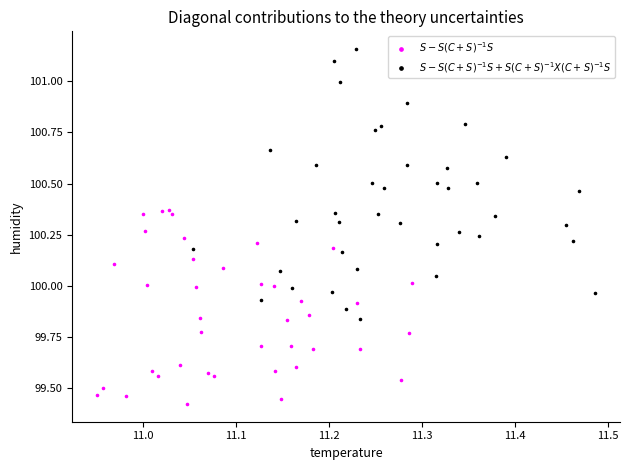

Which series reaches the maximum Y coordinate?

$S - S(C+S)^{-1}S + S(C+S)^{-1}X(C+S)^{-1}S$